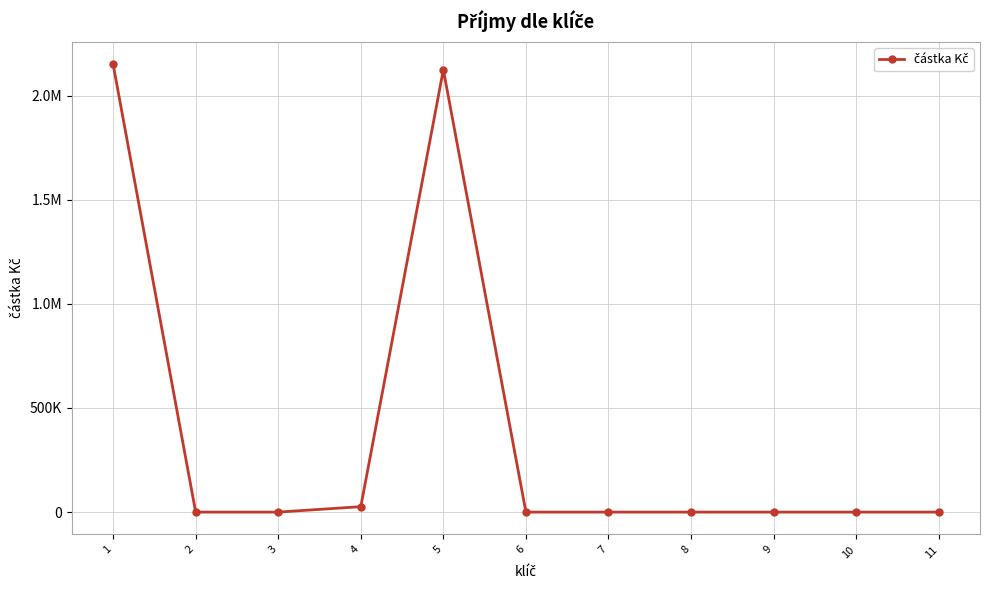

The chart shows a value of -864946.1 at 8. True or false?

False